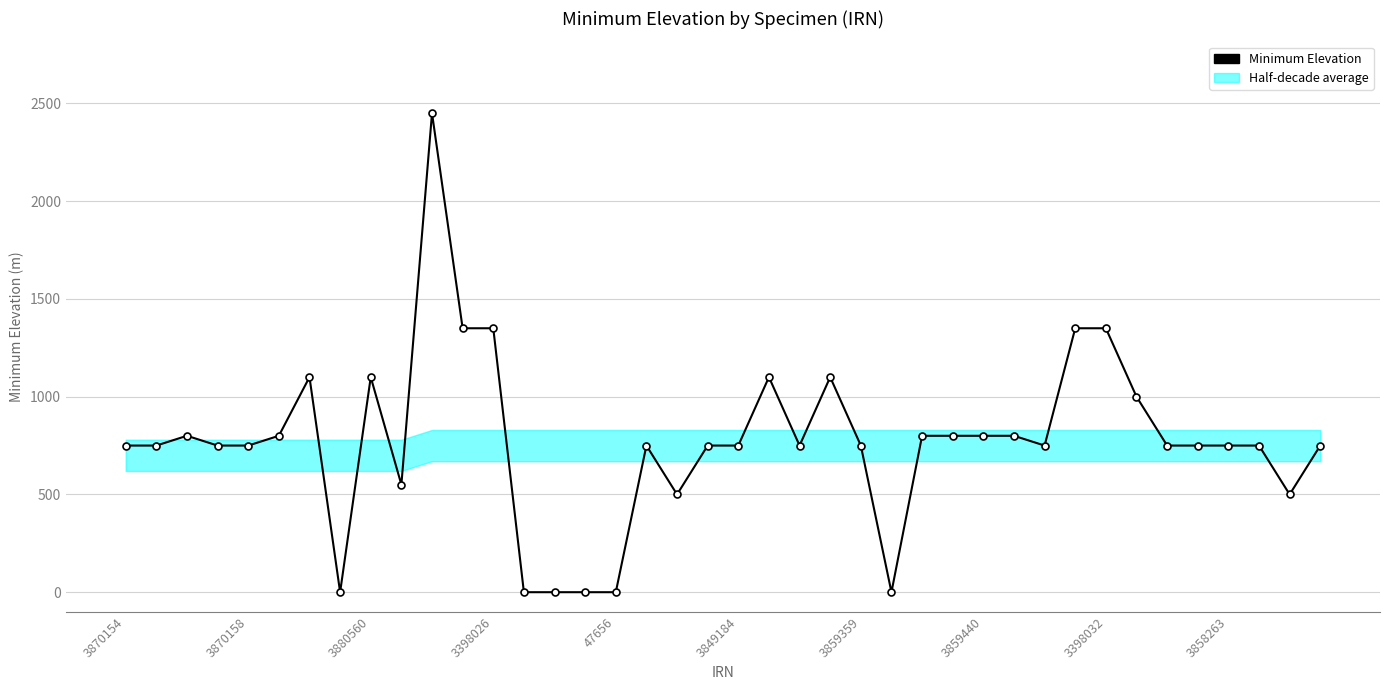

True or false: the data has more than 2 interior local peaks.

True